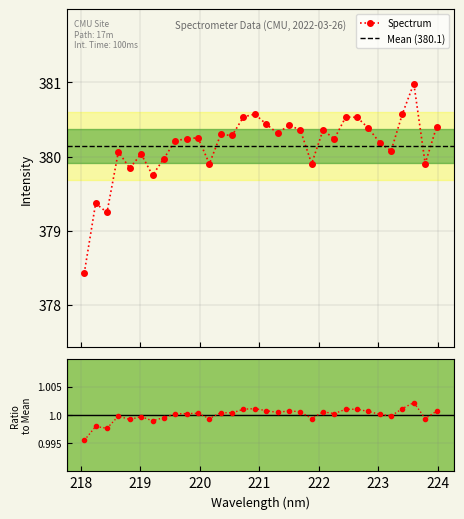

Does the chart have visible grid lines?

Yes